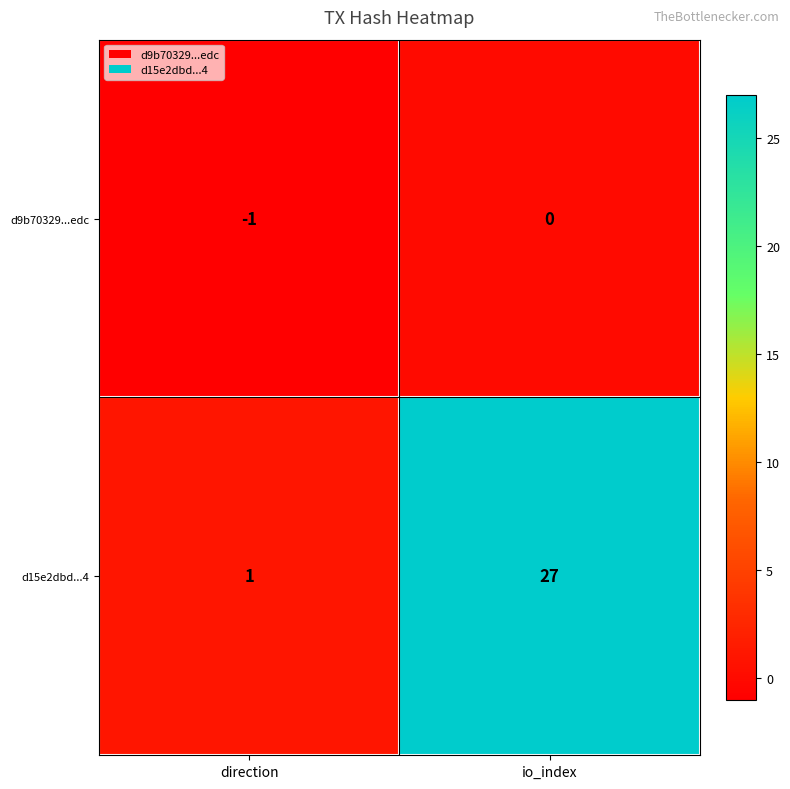

At which label is d9b70329...edc closest to 0?

io_index